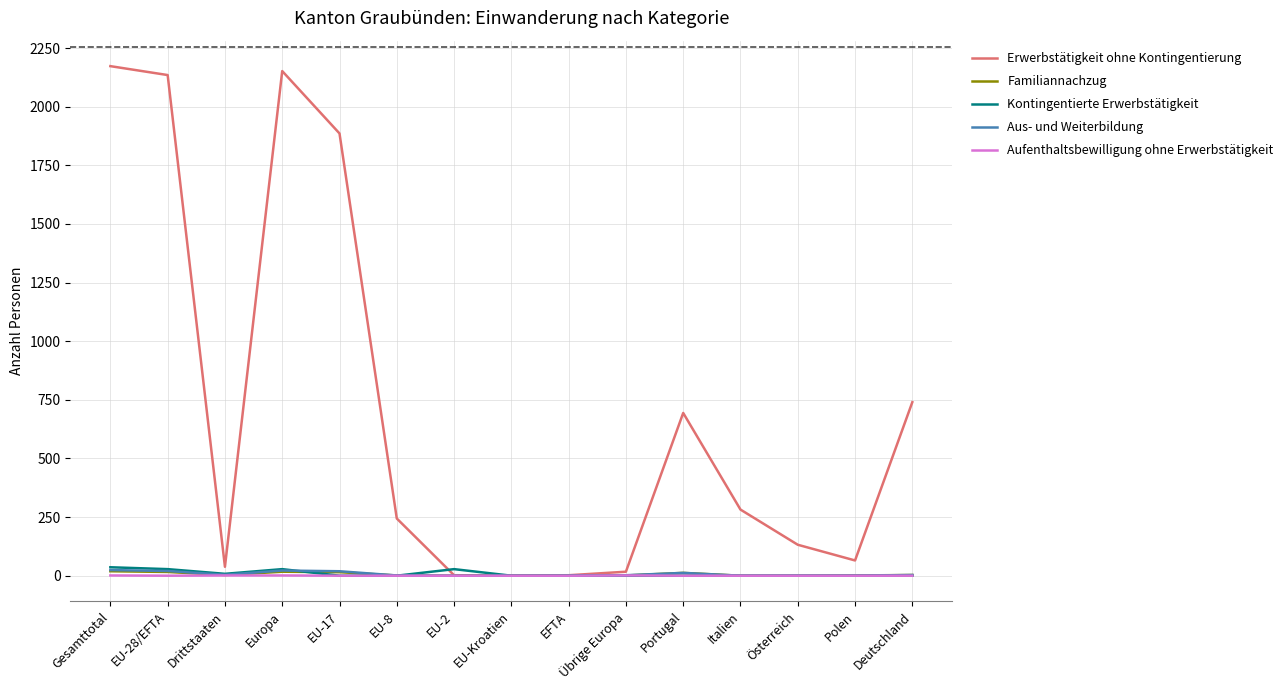

What are all the series names shown in the legend?

Erwerbstätigkeit ohne Kontingentierung, Familiannachzug, Kontingentierte Erwerbstätigkeit, Aus- und Weiterbildung, Aufenthaltsbewilligung ohne Erwerbstätigkeit